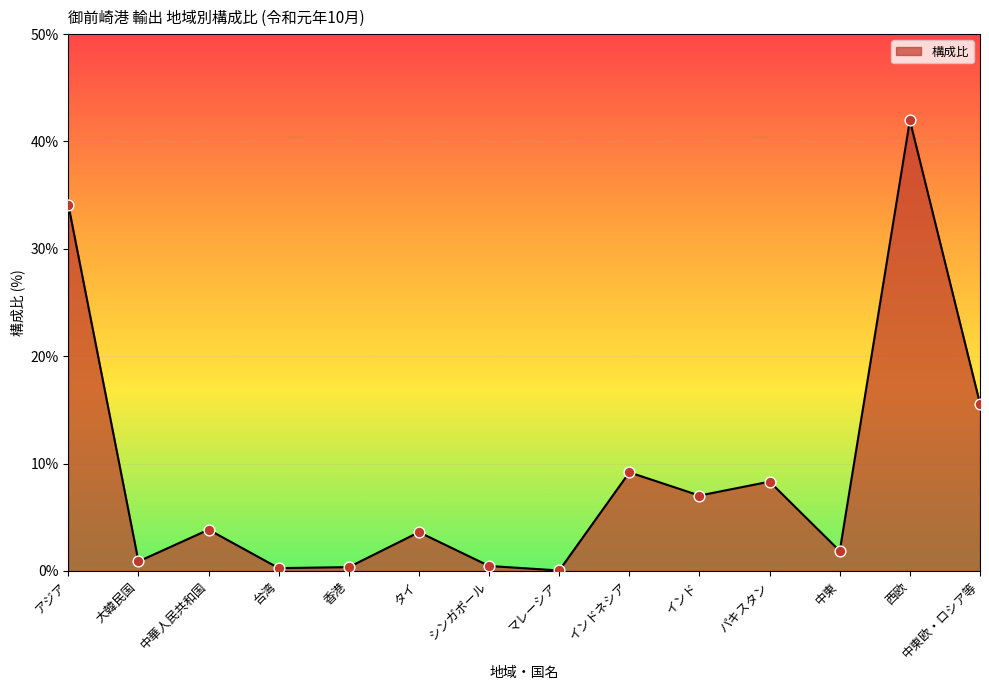

Which has a higher value, 西欧 or パキスタン?

西欧